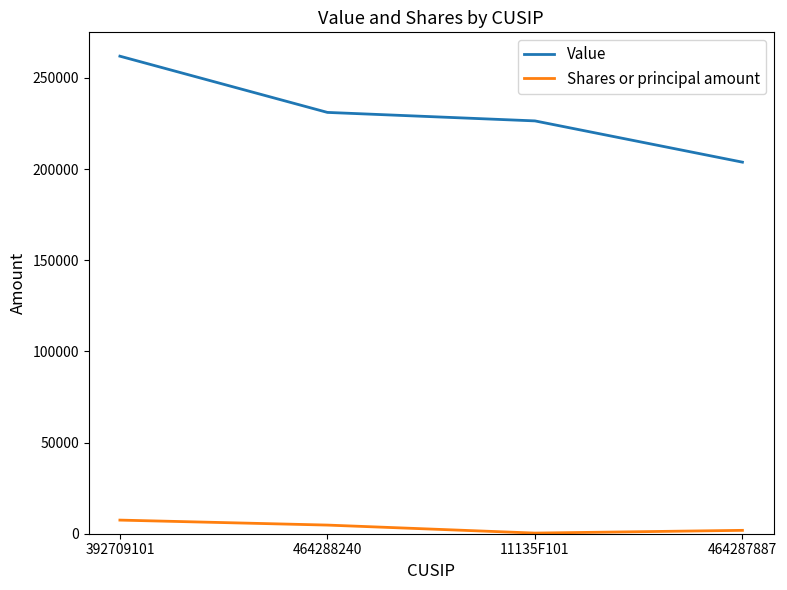

Reading left to right, what are all the values shown in this chart?

Value: 261968	231121	226464	203829
Shares or principal amount: 7472	4739	353	1854